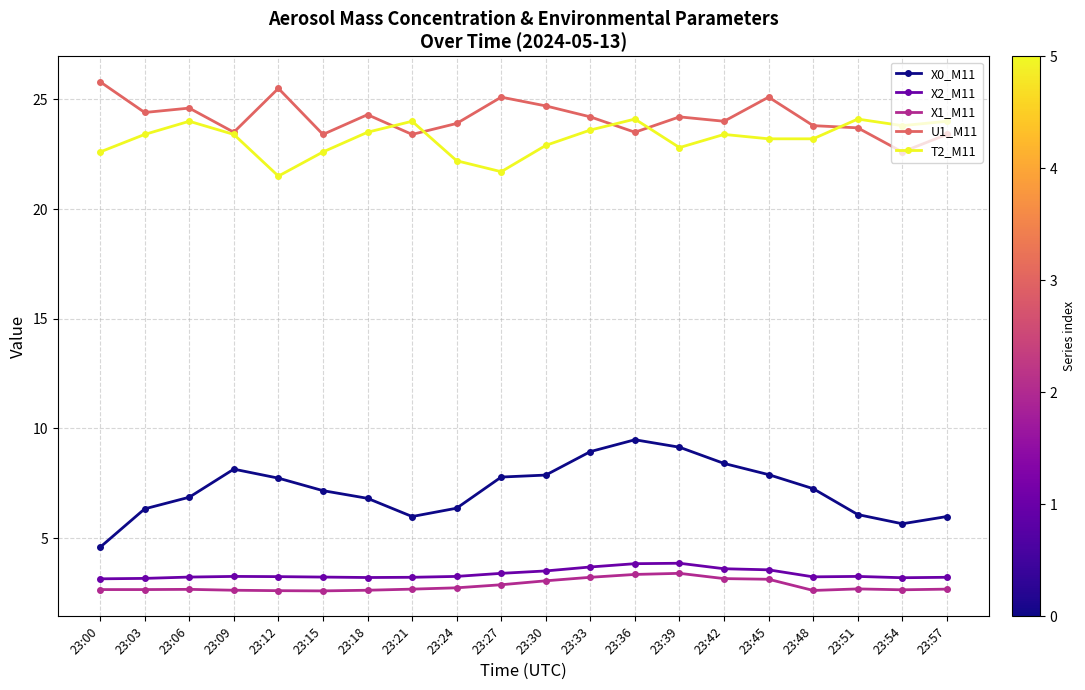

The value of T2_M11 at 23:33 is 38.0. True or false?

False